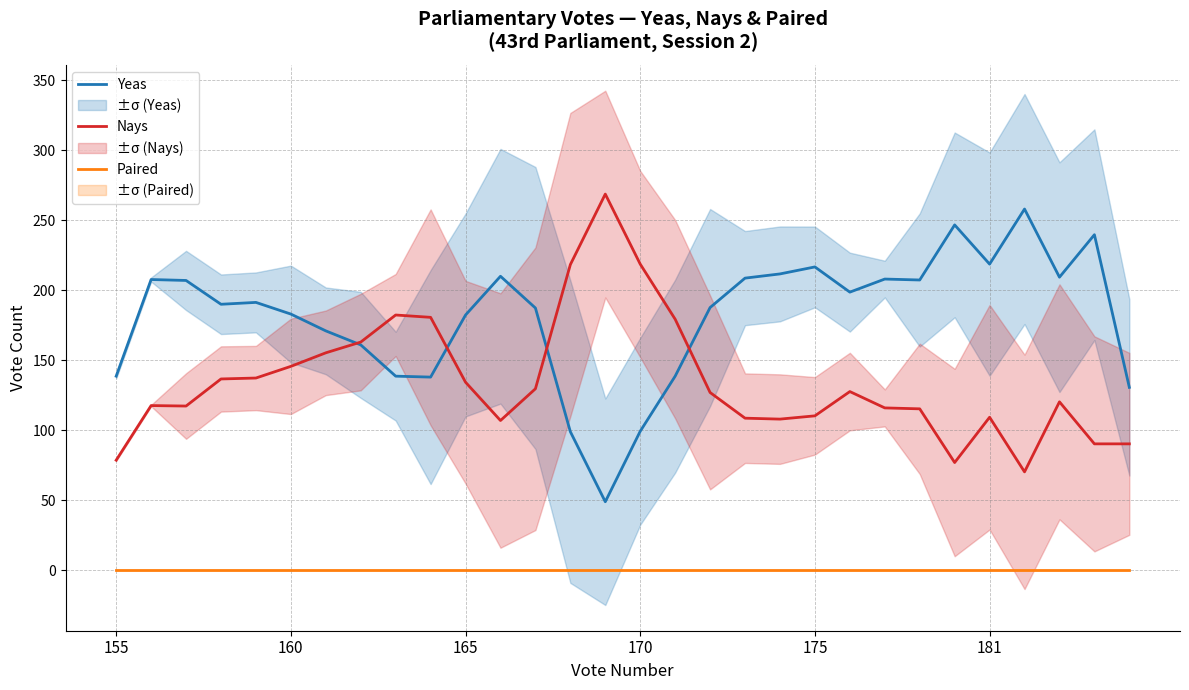

True or false: Yeas and Paired intersect in this chart.

False